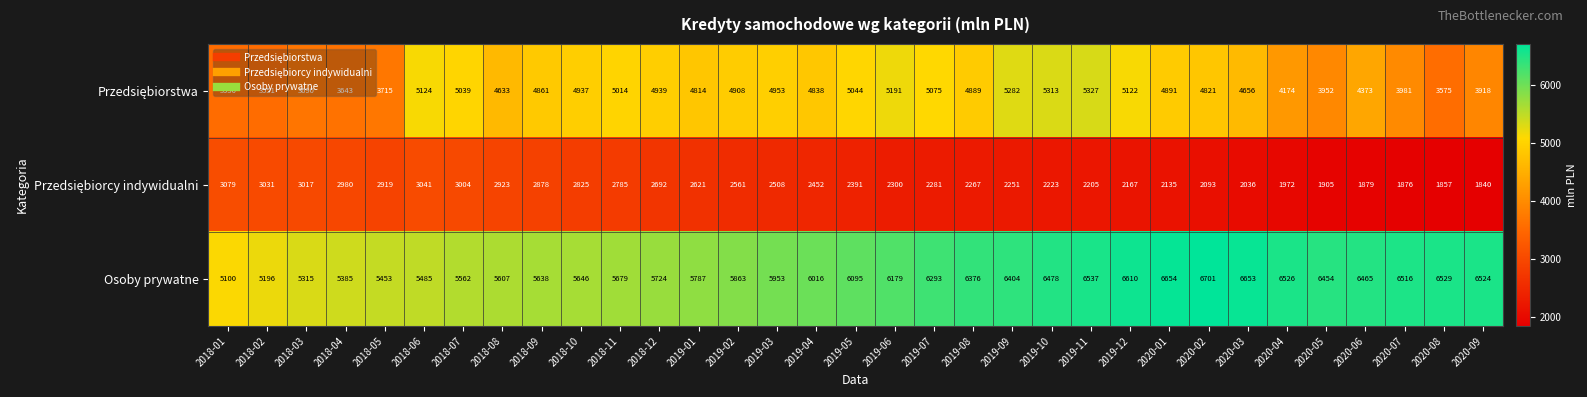

What is the highest value of the Osoby prywatne series?

6701